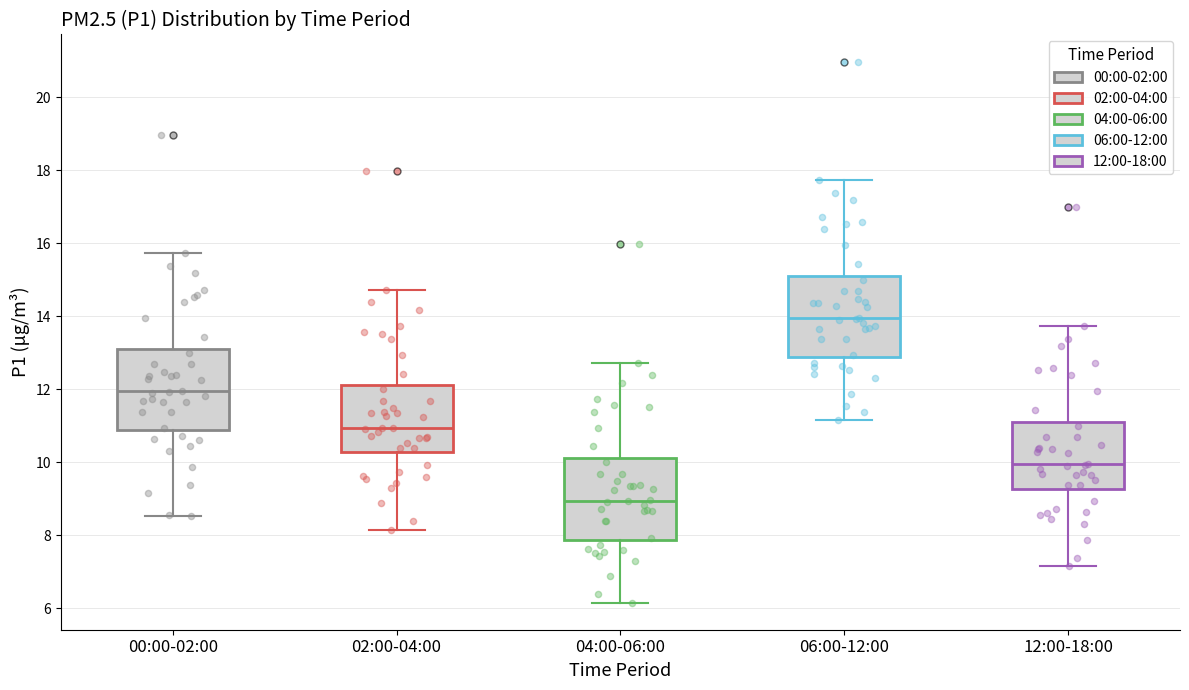

Which box has the lowest median line?

04:00-06:00